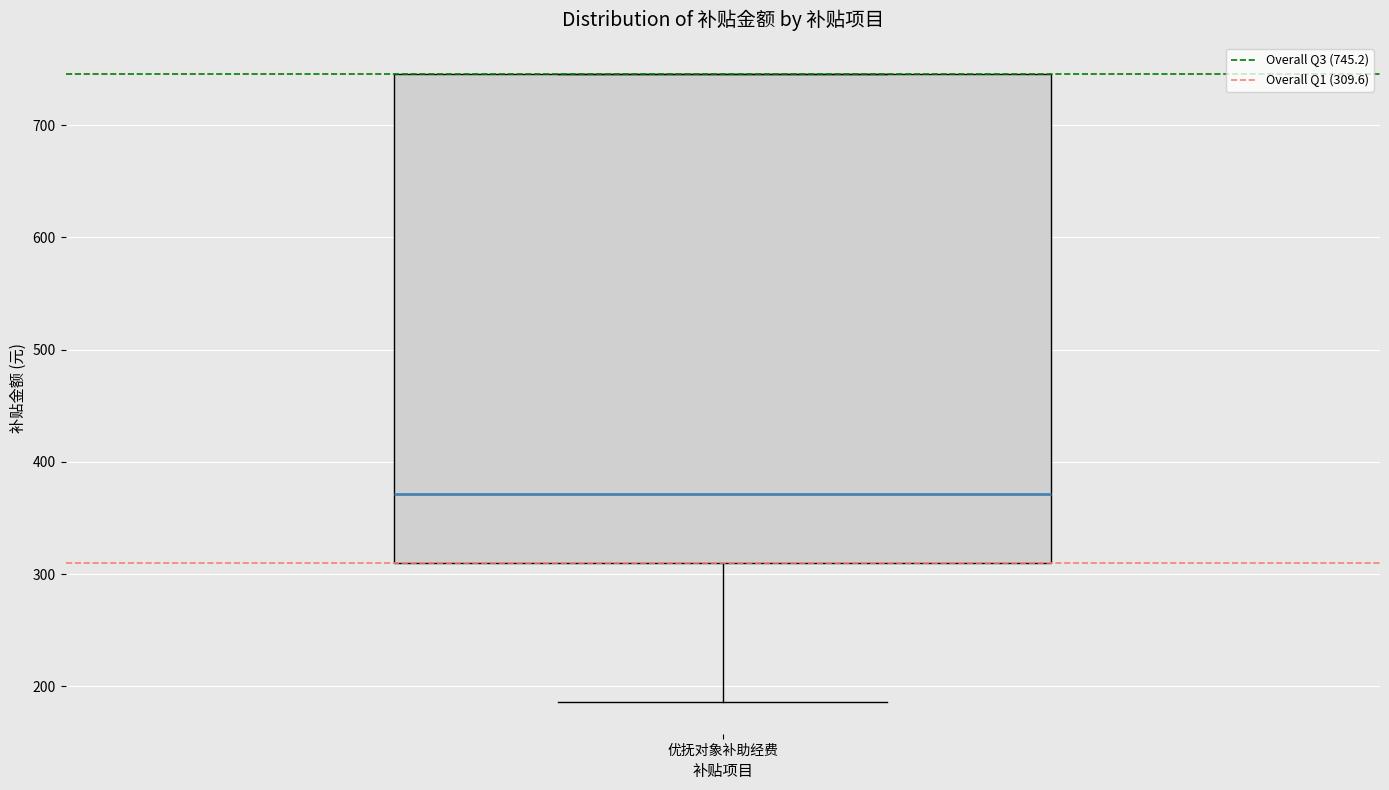

Where does the median line of the box for 优抚对象补助经费 sit on the y-axis? The values are not printed on the chart, so give them approximately, as read against the axis.

370